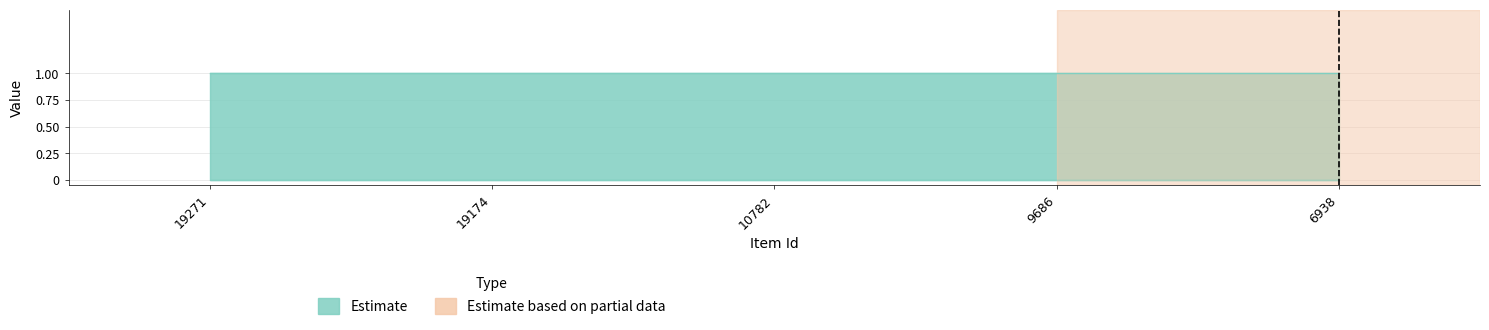

What is the spread (max minus min) of values at 19271?

1